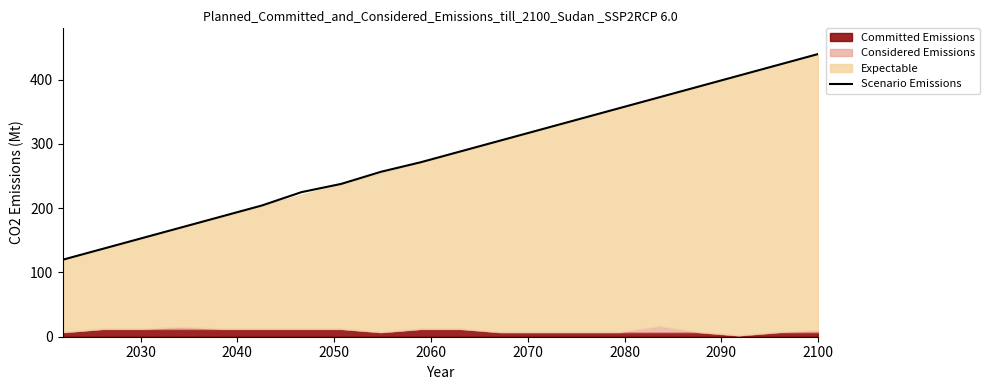

The chart shows a value of 313.1 at 2060. True or false?

False